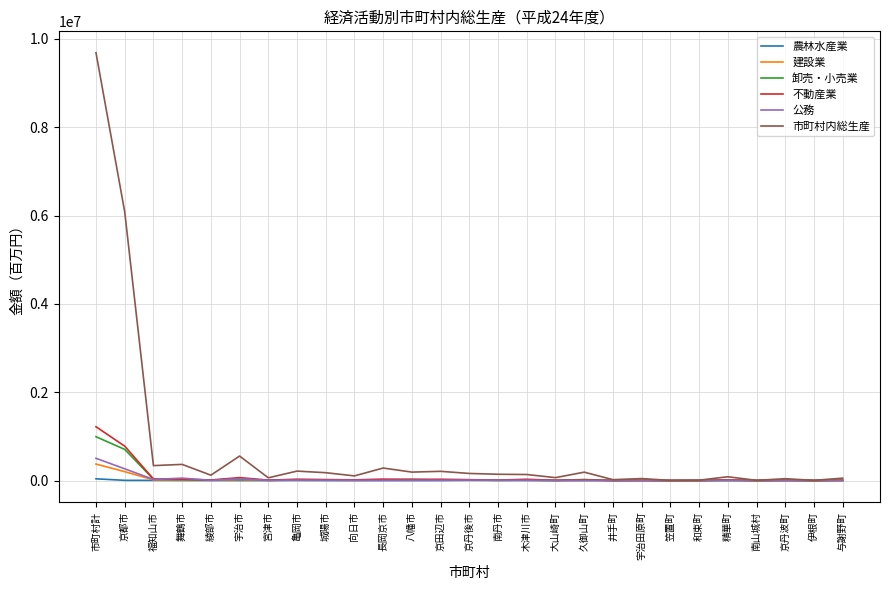

What is the lowest value of the 公務 series?

651